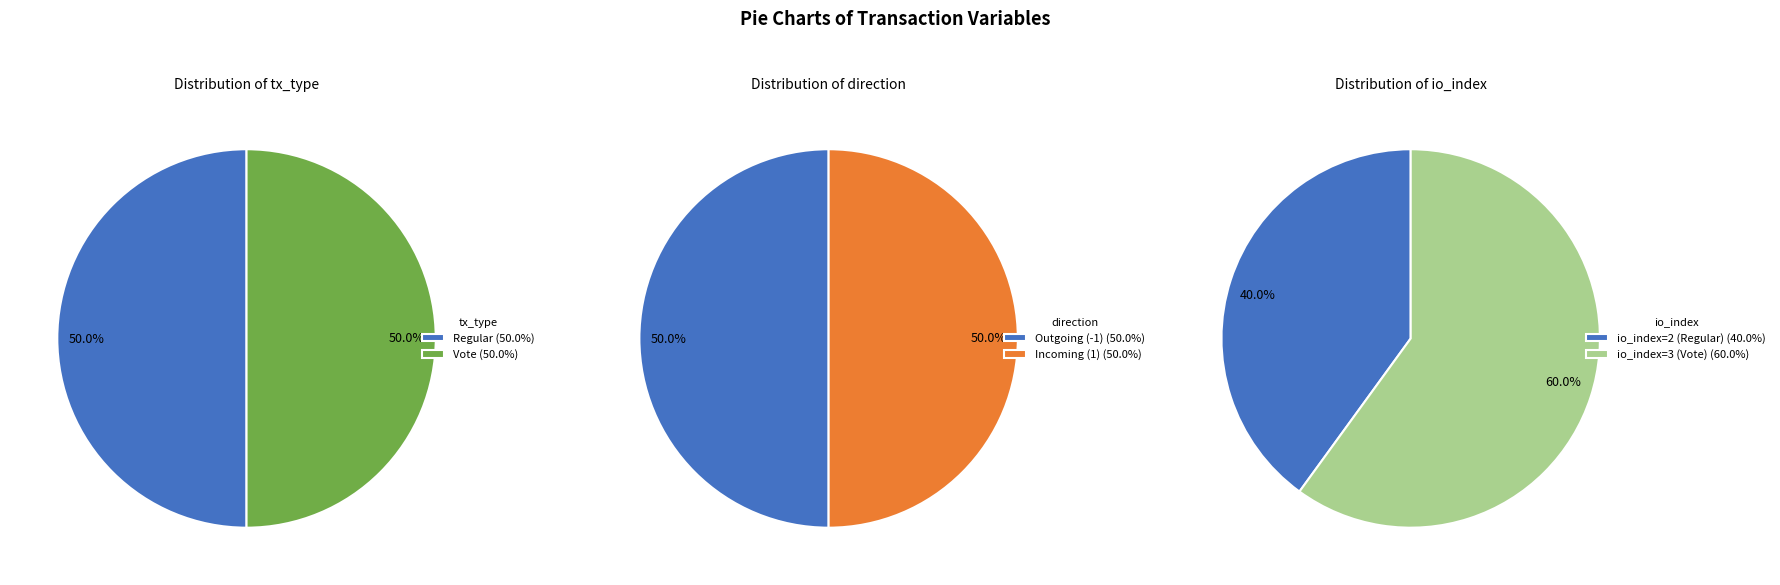

To the nearest percent, what is the combined percentage of 1 and 0?

100%